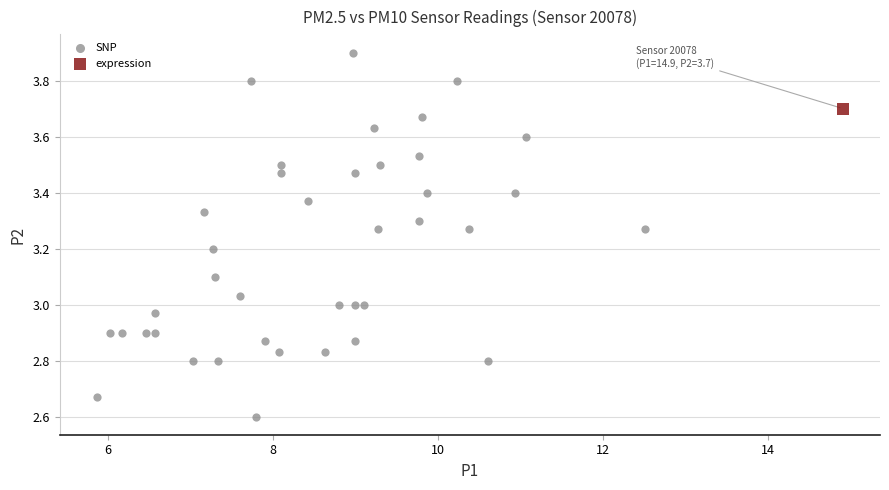

What are all the series names shown in the legend?

SNP, expression